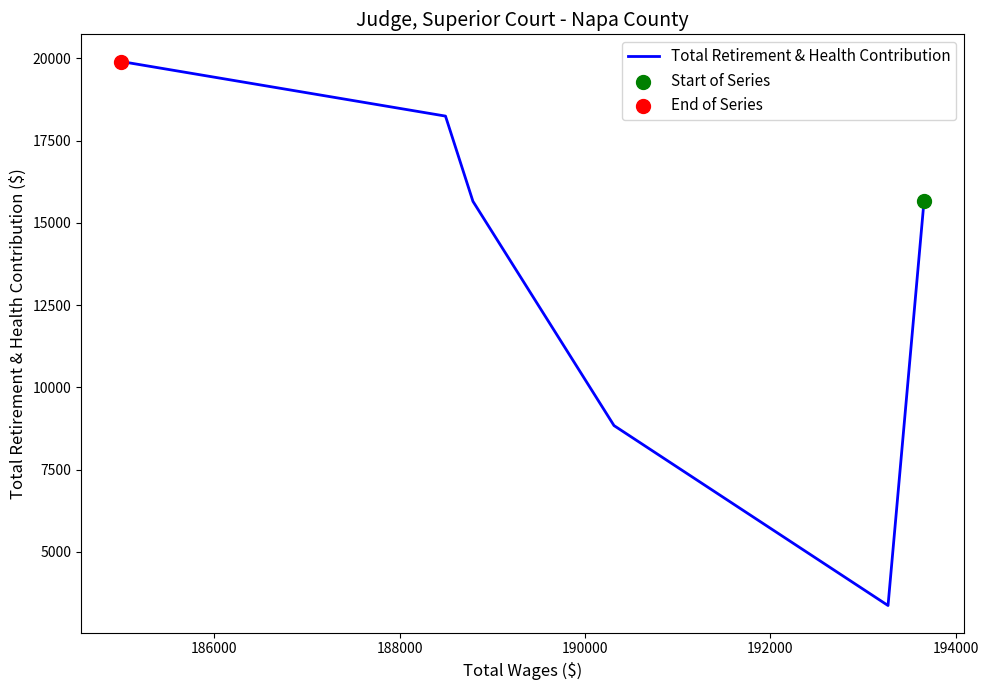

Which has a higher value, 186000 or 194000?

194000